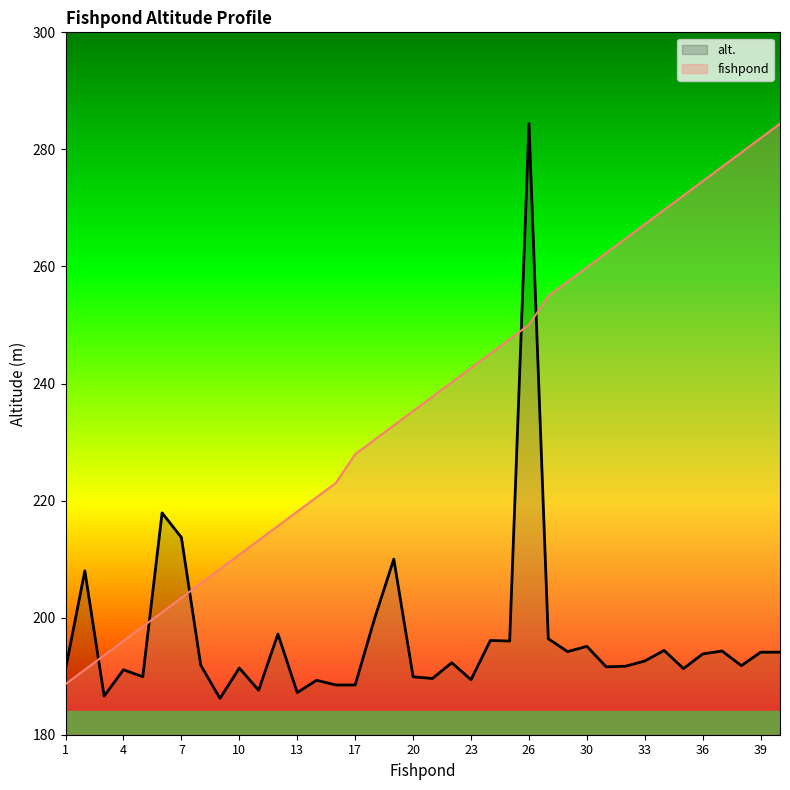

Count the number of categories in the chart.

38